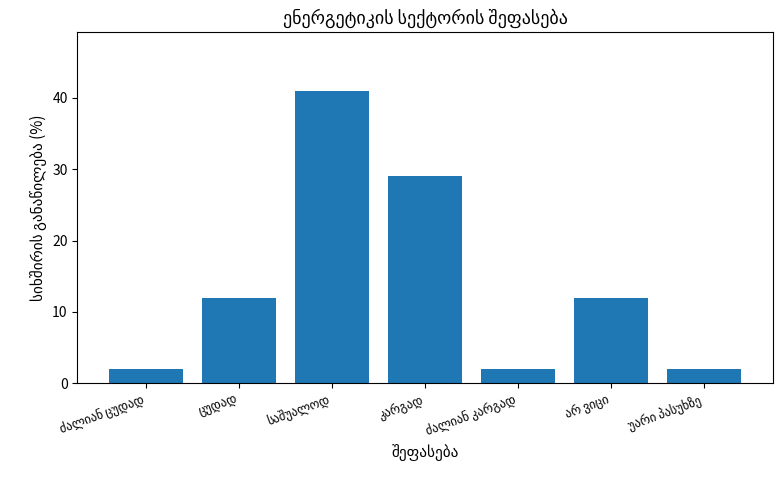

What is the sum of all values?

100